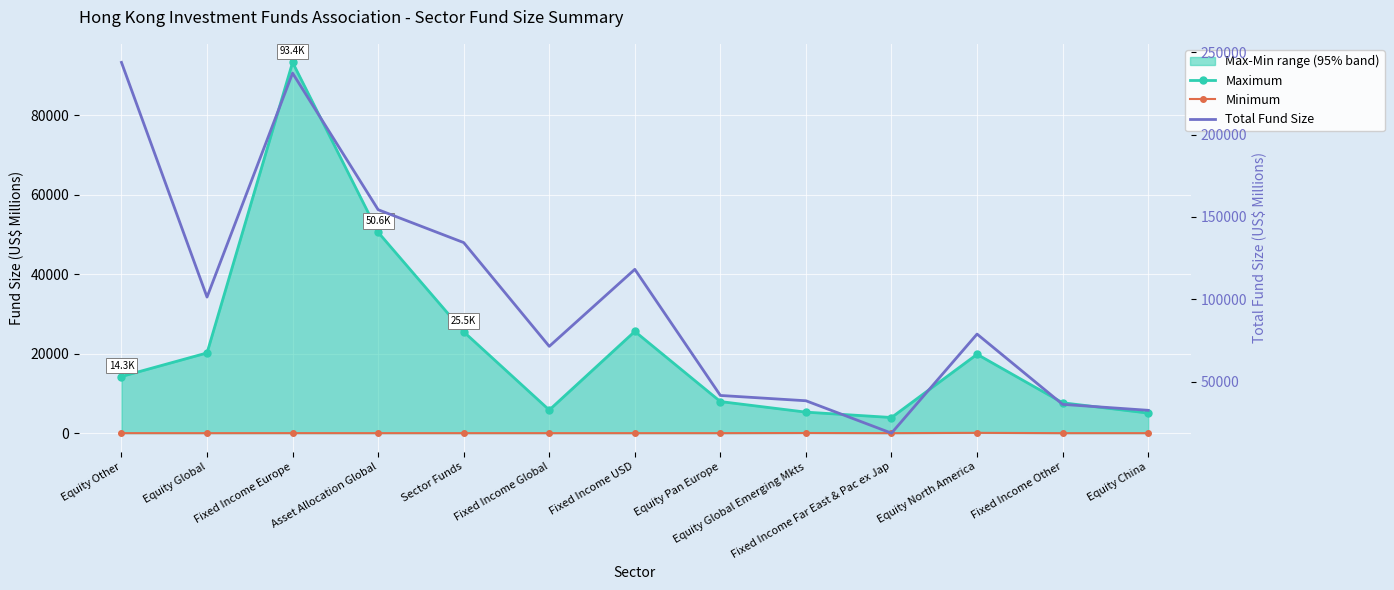

Which series has the largest total across all categories?

Total Fund Size